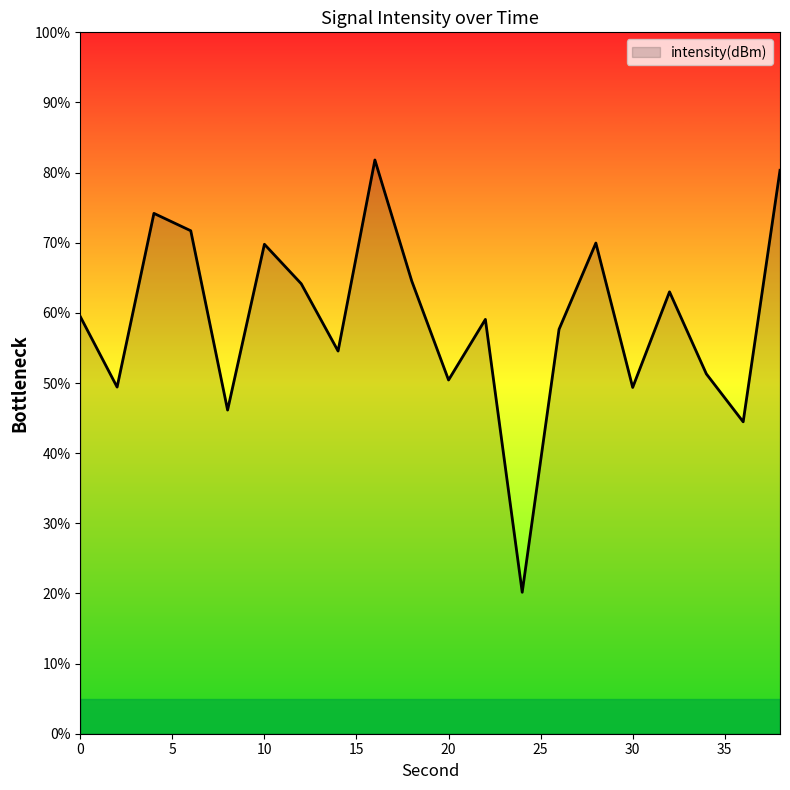

What is the minimum value shown in the chart?

20.2